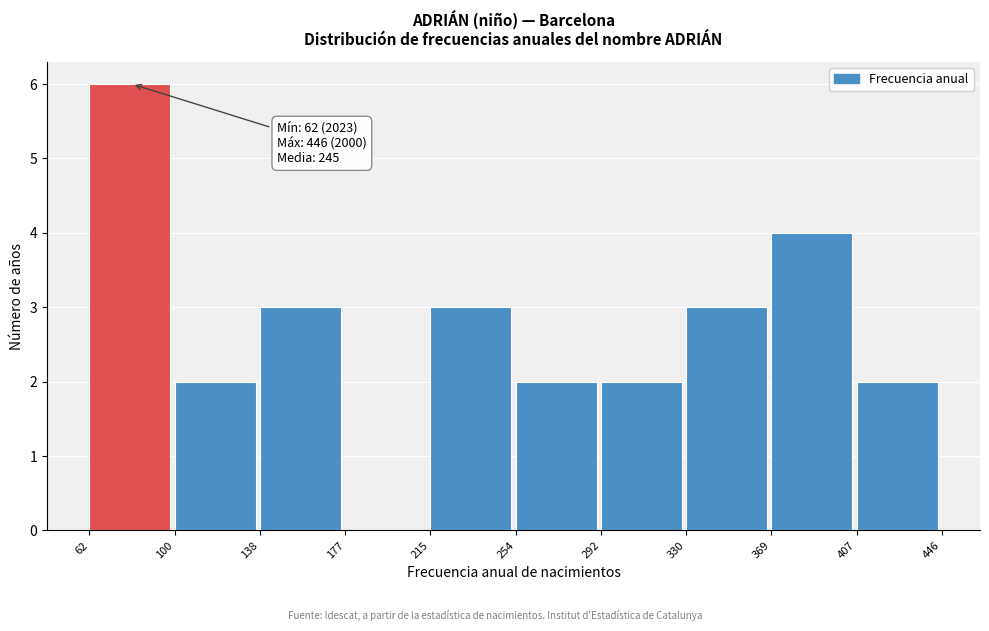

Over which range of the x-axis is the bar tallest?

62 to 100